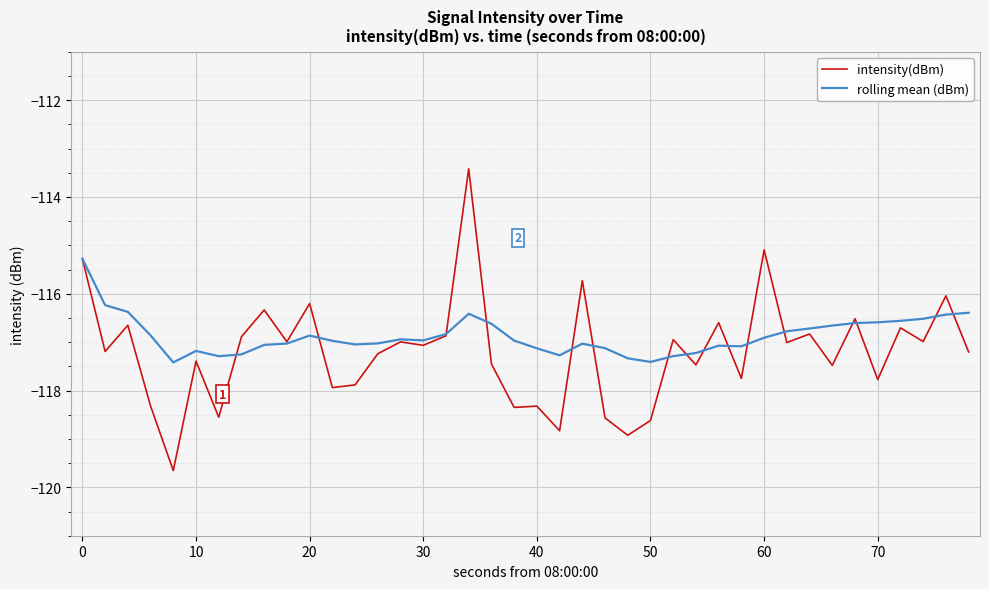

What is the highest value of the rolling mean (dBm) series?

-115.3